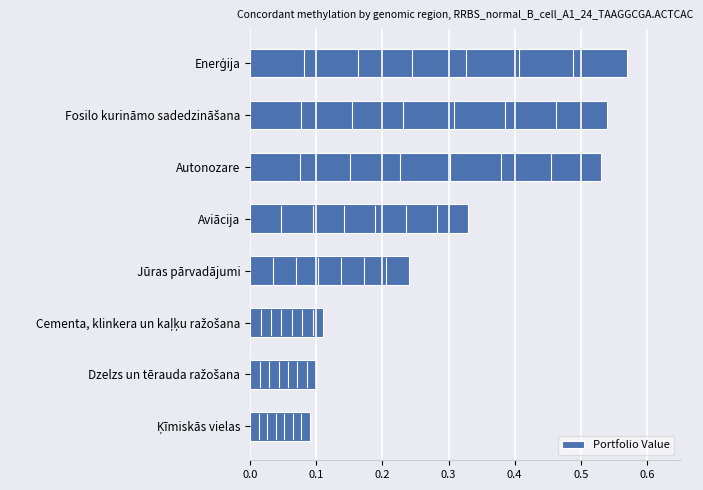

Is it true that the value at Aviācija is 0.1?

False